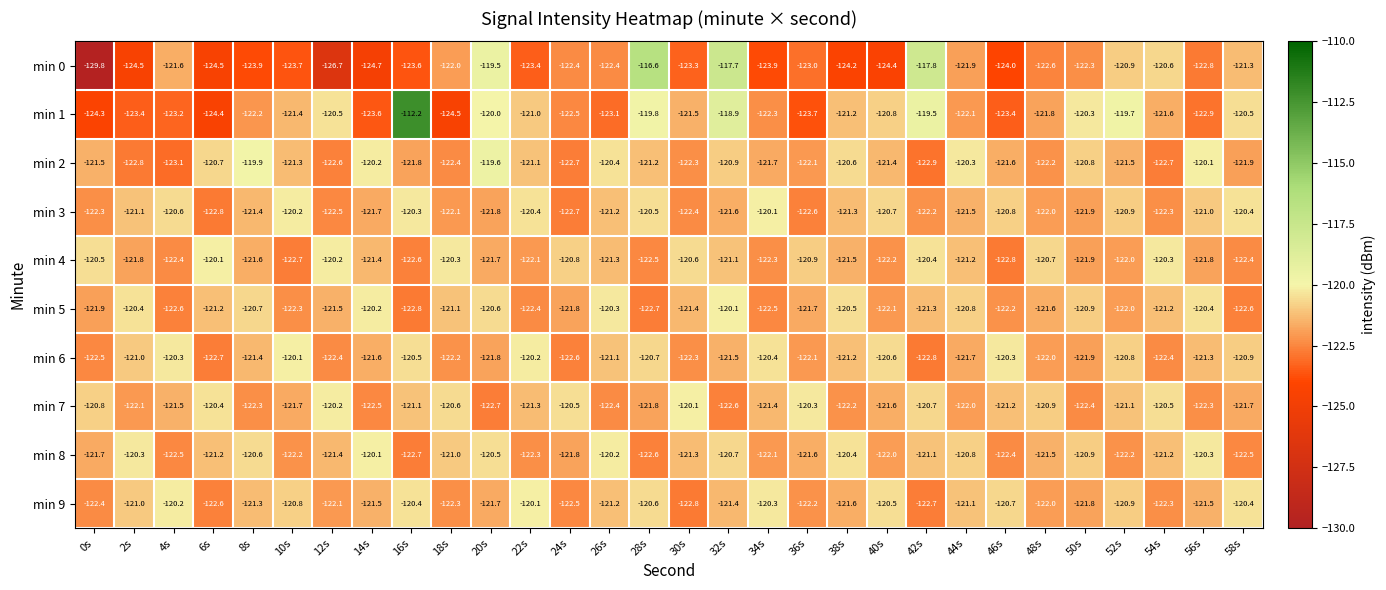

At which label is min 6 closest to -121?

2s